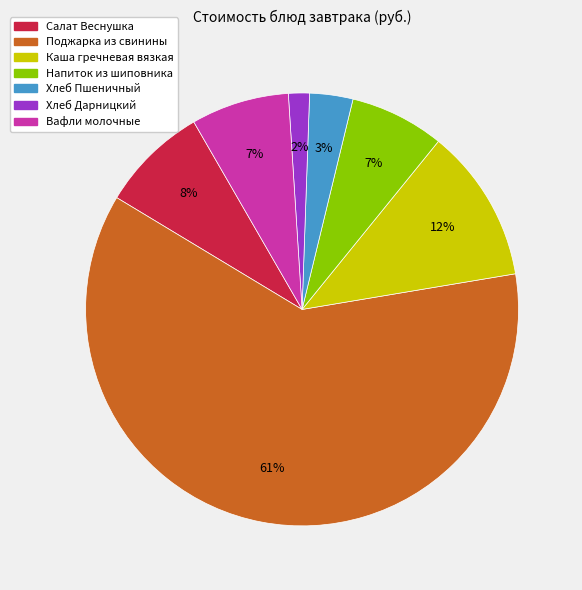

How many slices are in this pie chart?

7